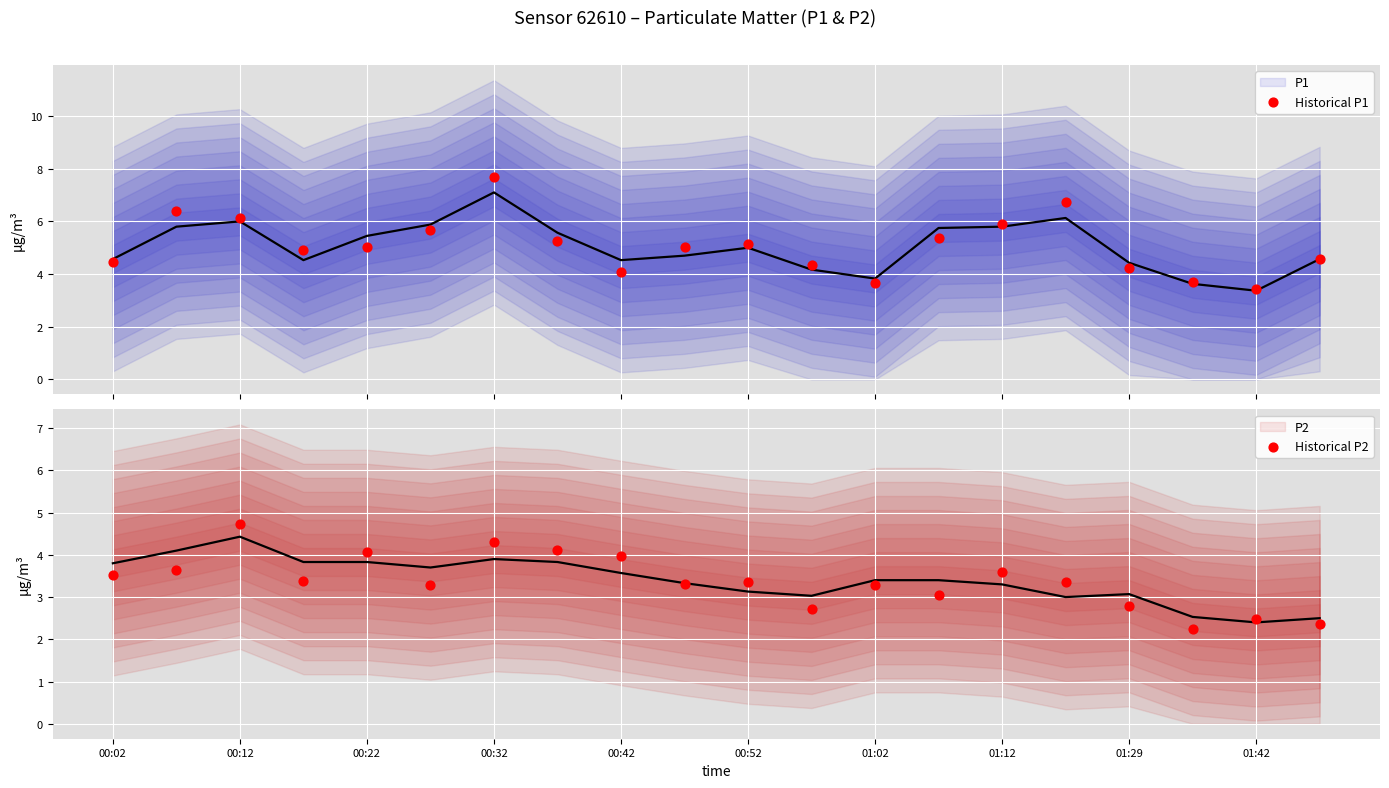

What are all the series names shown in the legend?

P1, Historical P1, P2, Historical P2